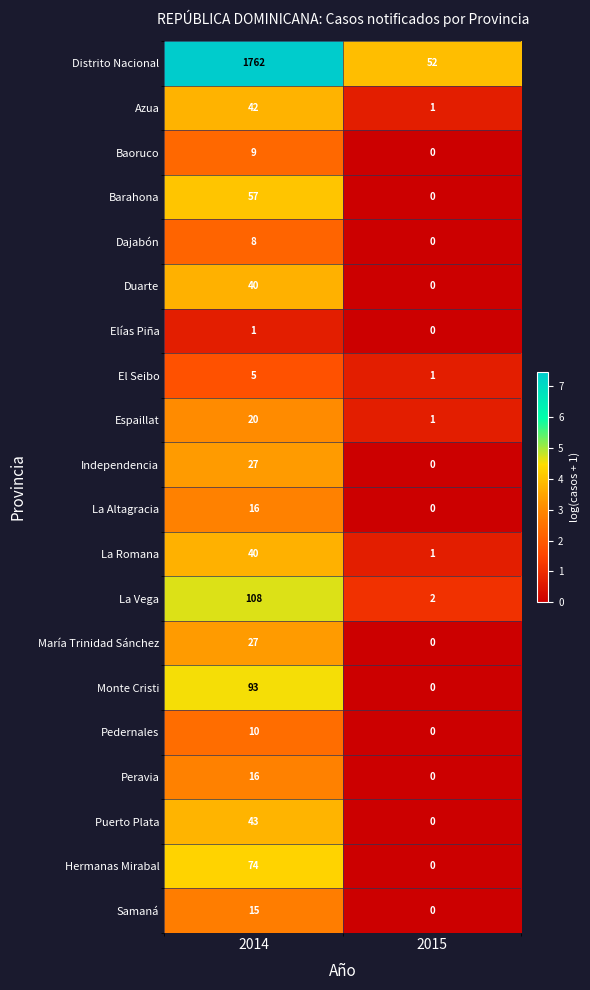

Which series has the widest spread of values?

Distrito Nacional